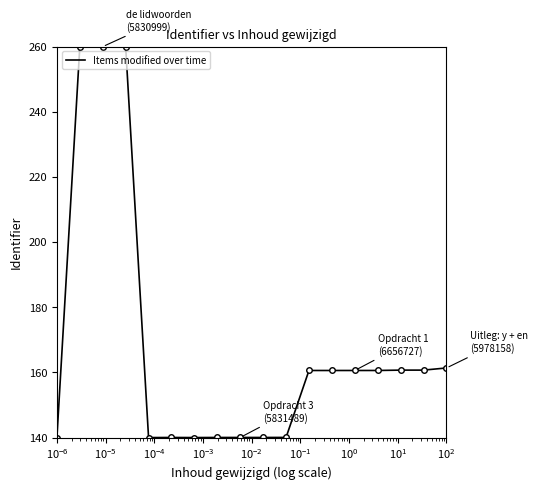

What is the difference between the maximum and minimum values?

120.0